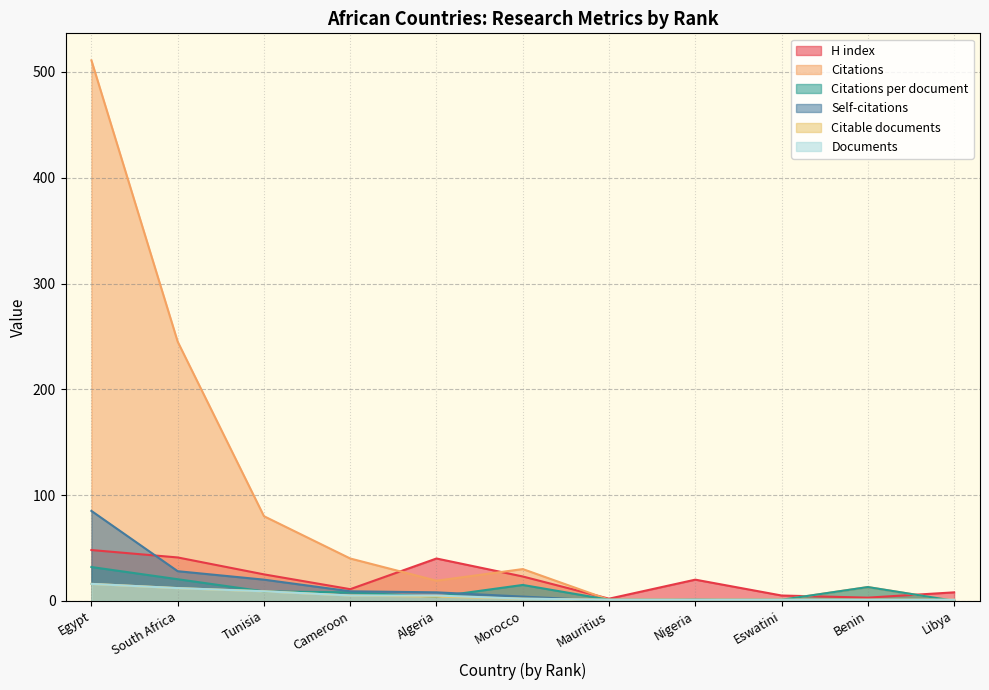

Is it true that Documents equals 16.0 at Egypt?

True